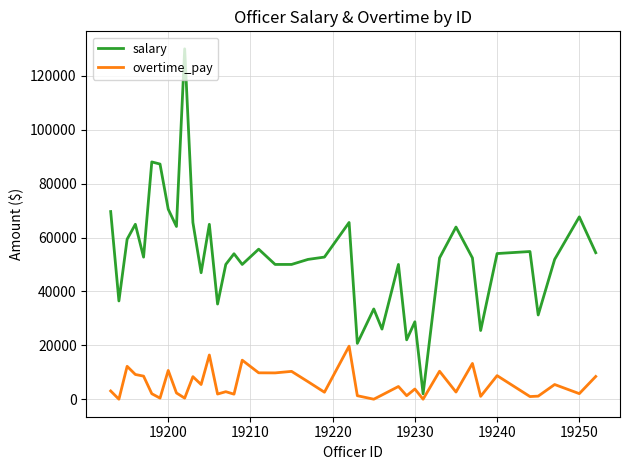

How many lines are shown in the chart?

2